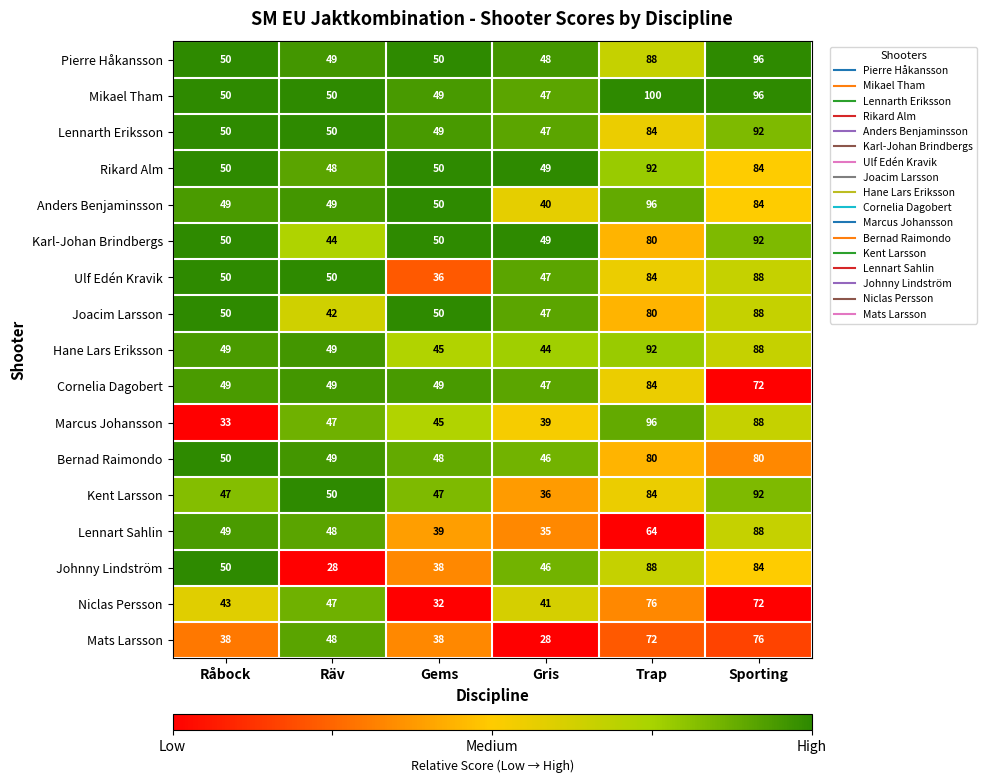

At which label does Cornelia Dagobert reach its peak?

Trap